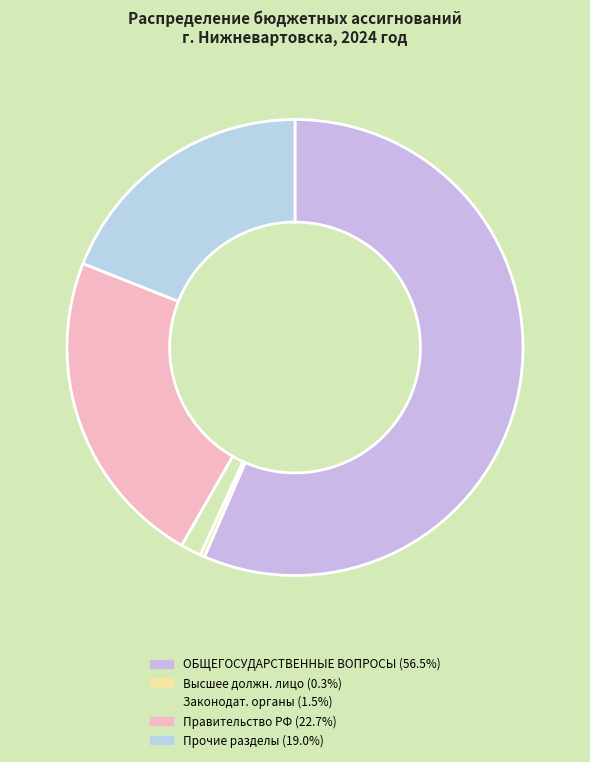

To the nearest percent, what is the average slice percentage?

20%